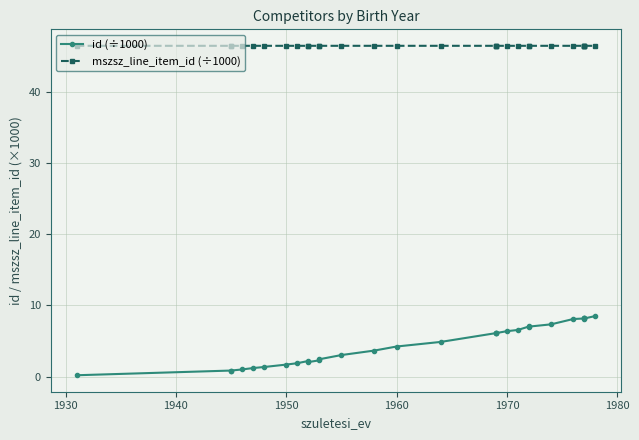

What are all the series names shown in the legend?

id (÷1000), mszsz_line_item_id (÷1000)